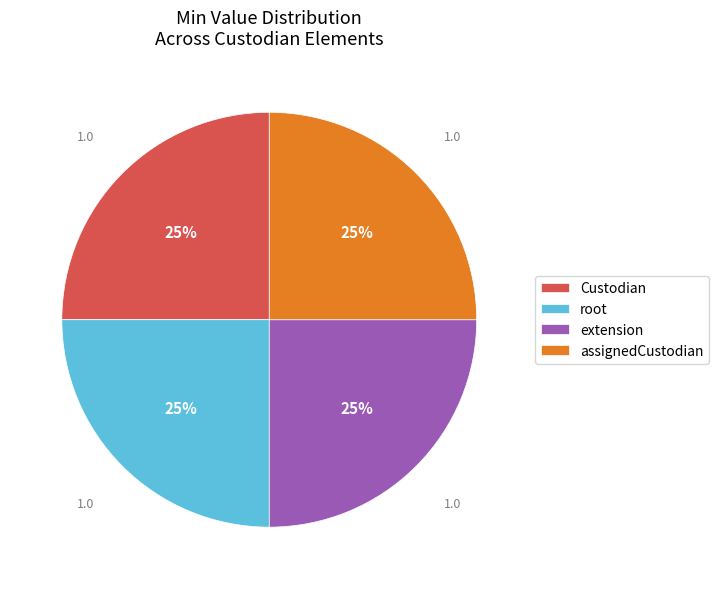

To the nearest percent, what is the average slice percentage?

25%